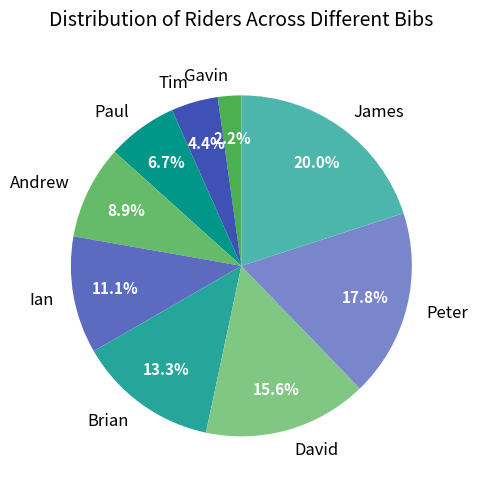

How much of the chart is everything except David?

84.4%